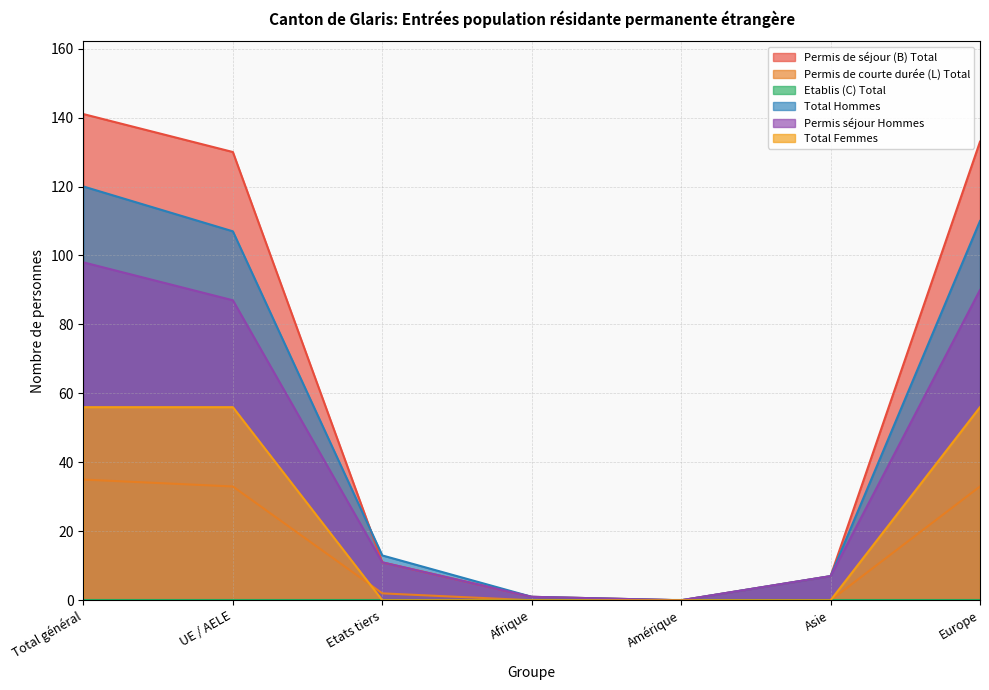

Which series has the widest spread of values?

Permis de séjour (B) Total